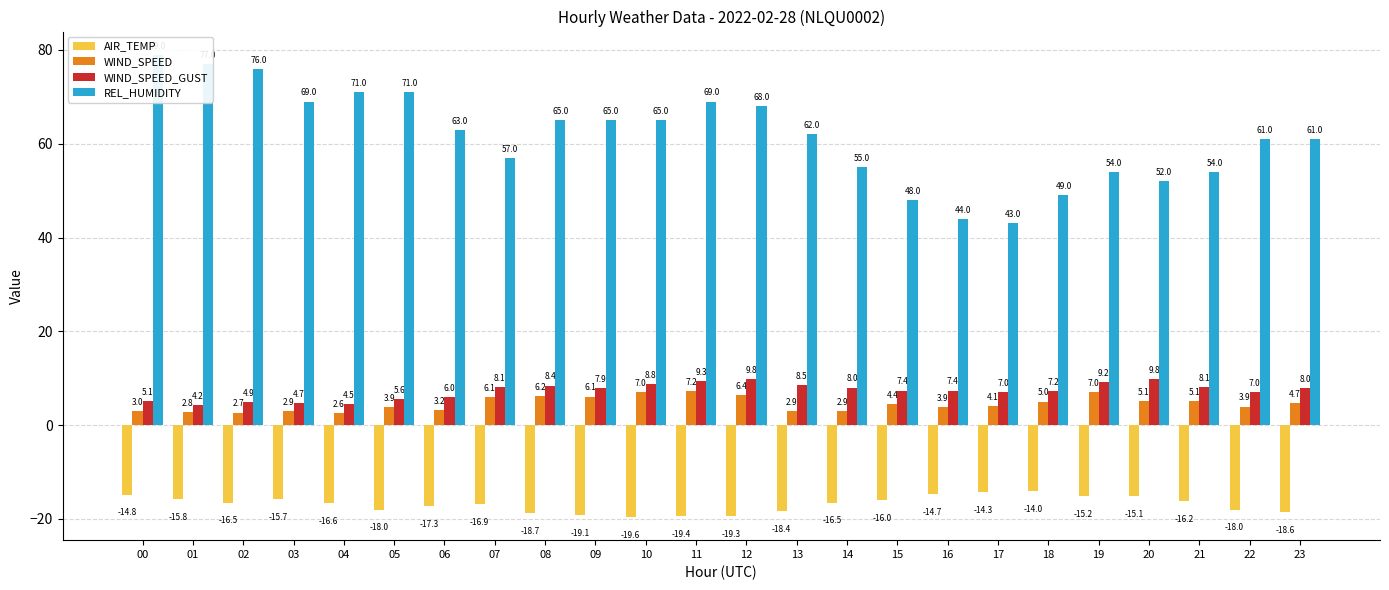

How many bars are there in each group?

4